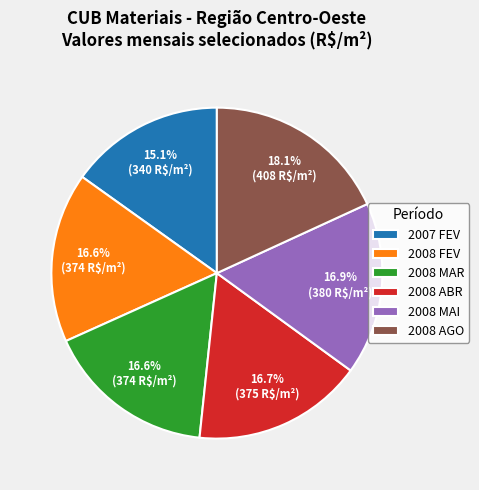

Which slice is the smallest?

2007 FEV